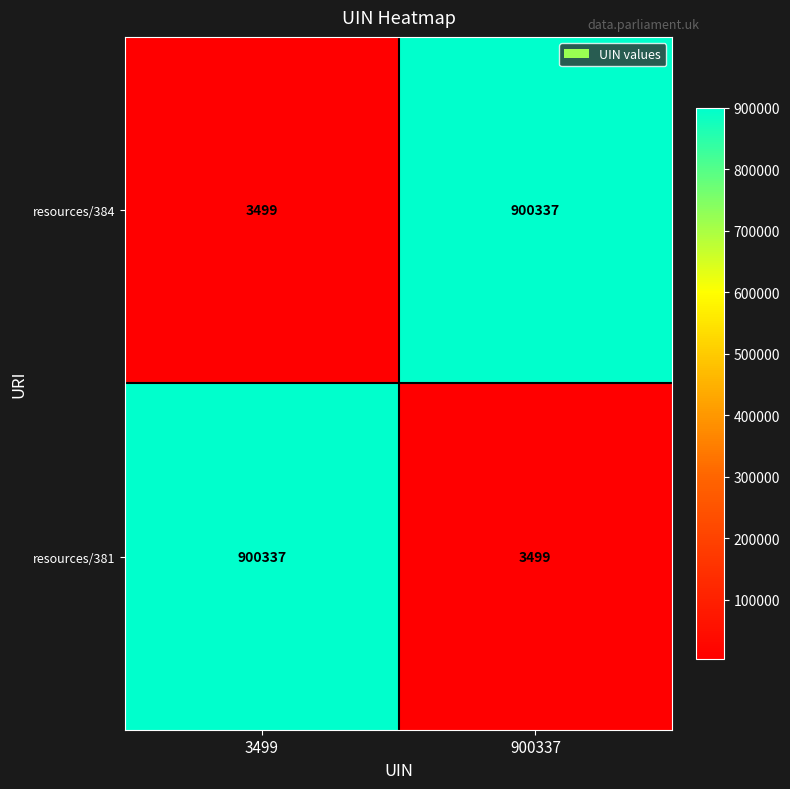

What is the difference between the highest and lowest values at 900337?

896838